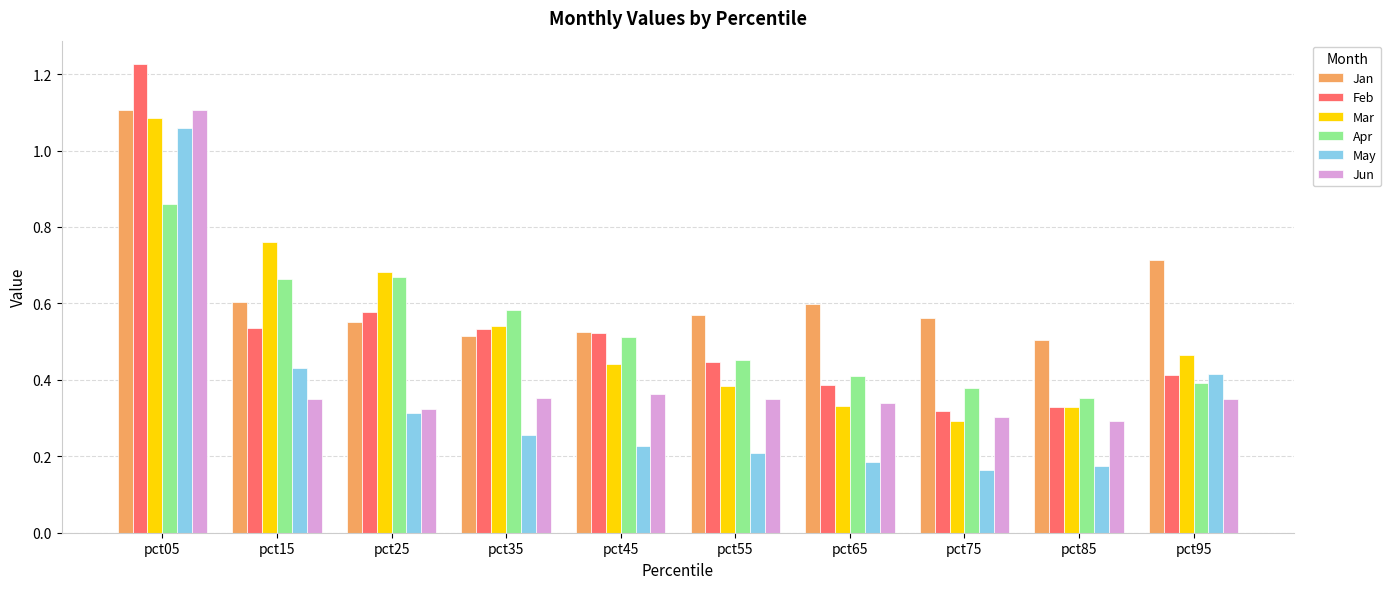

Between pct25 and pct65, which series saw the biggest shift?

Mar